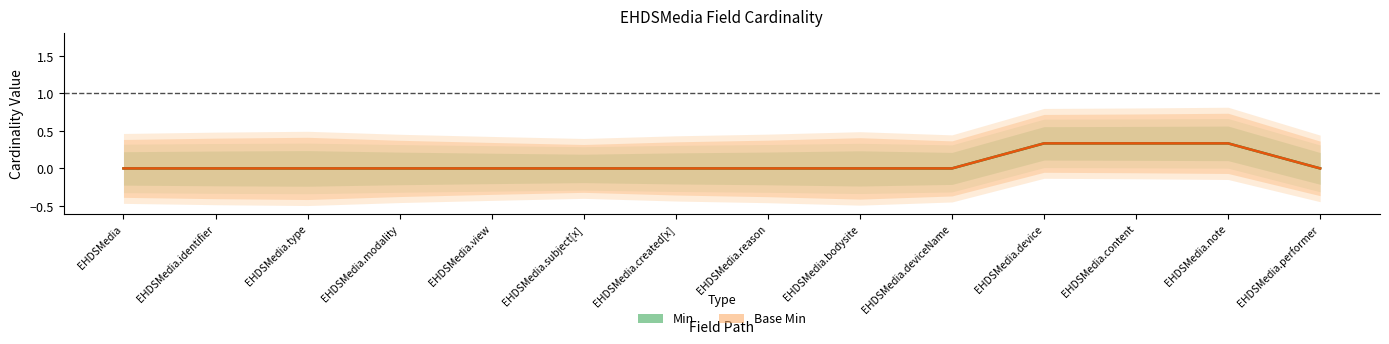

At which category is the sum across all series the highest?

EHDSMedia.device